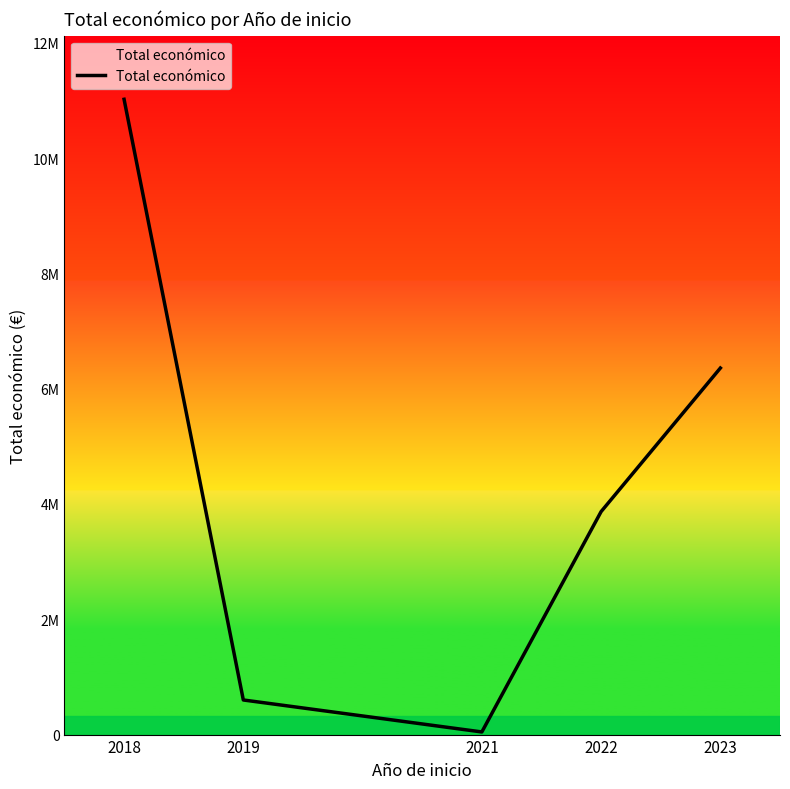

At which label is the value closest to 5532289?

2023